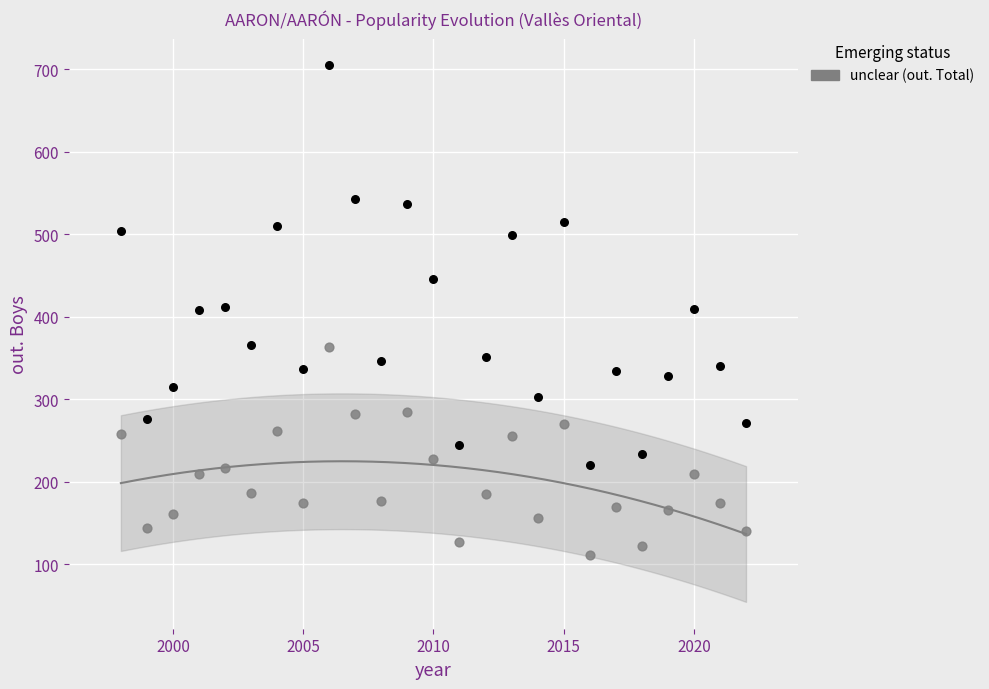

Across all data points, what is the range of Y values (max minus min)?

594